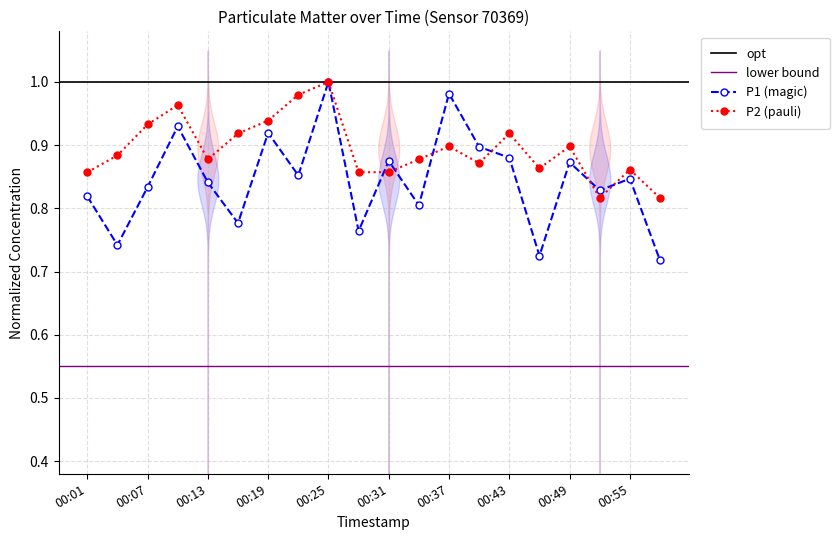

At which category does the chart reach its peak across all series?

00:25